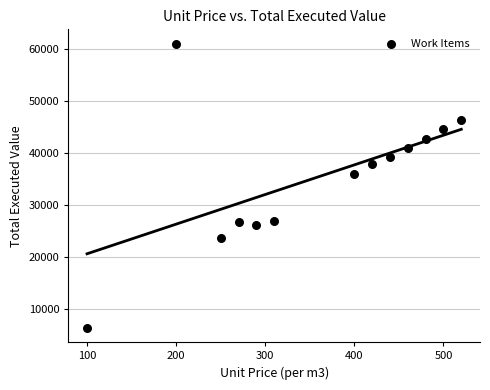

What is the range of Y values (max minus min)?

54600